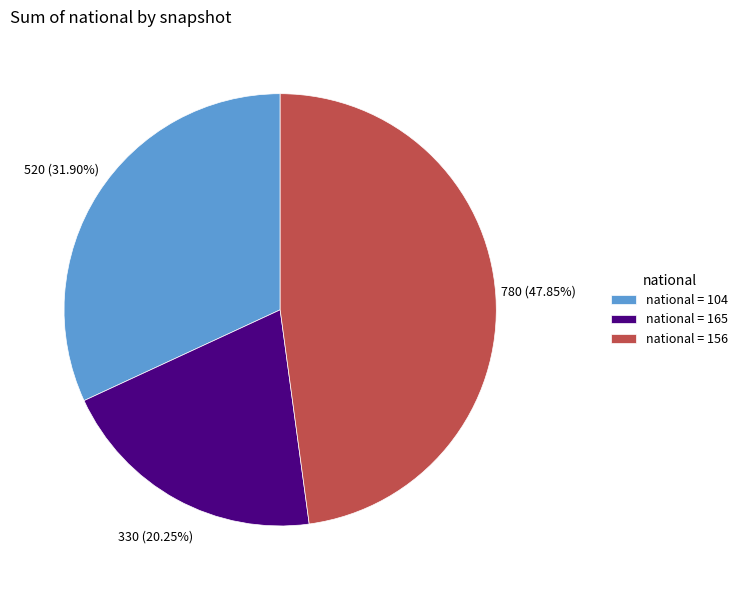

Which has a higher value, national = 165 or national = 156?

national = 156